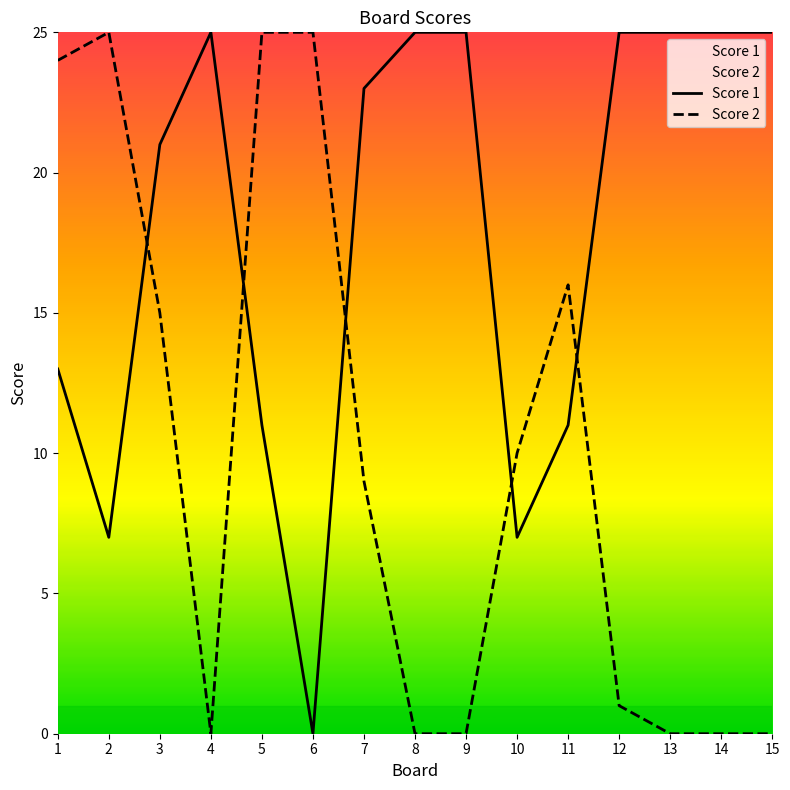

Is it true that Score 2 equals 0 at 4?

True